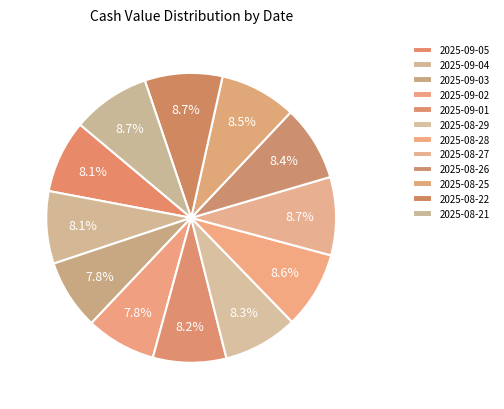

Count the number of slices in the pie.

12